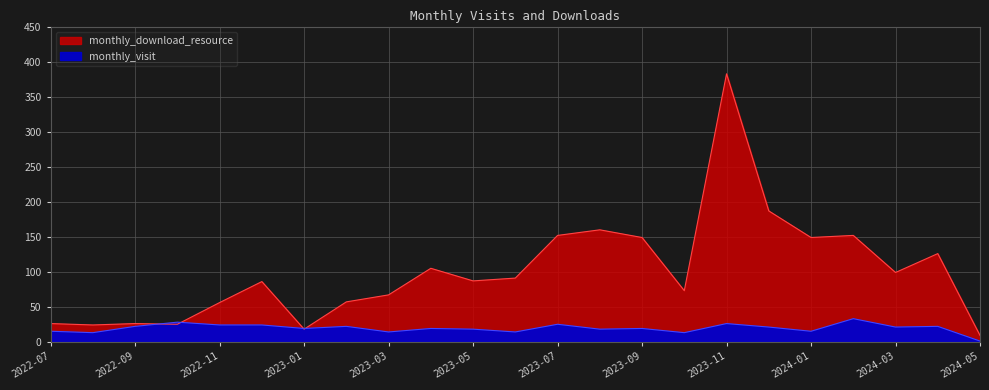

Is the value of monthly_visit at 2022-12 greater than the value of monthly_download_resource at 2022-10?

No